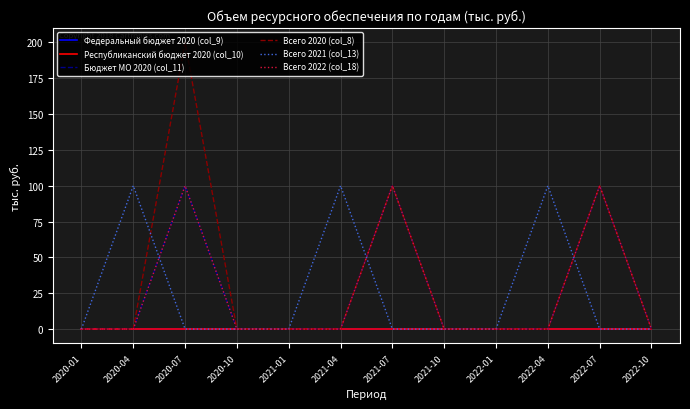

At which category is the sum across all series the highest?

2020-07